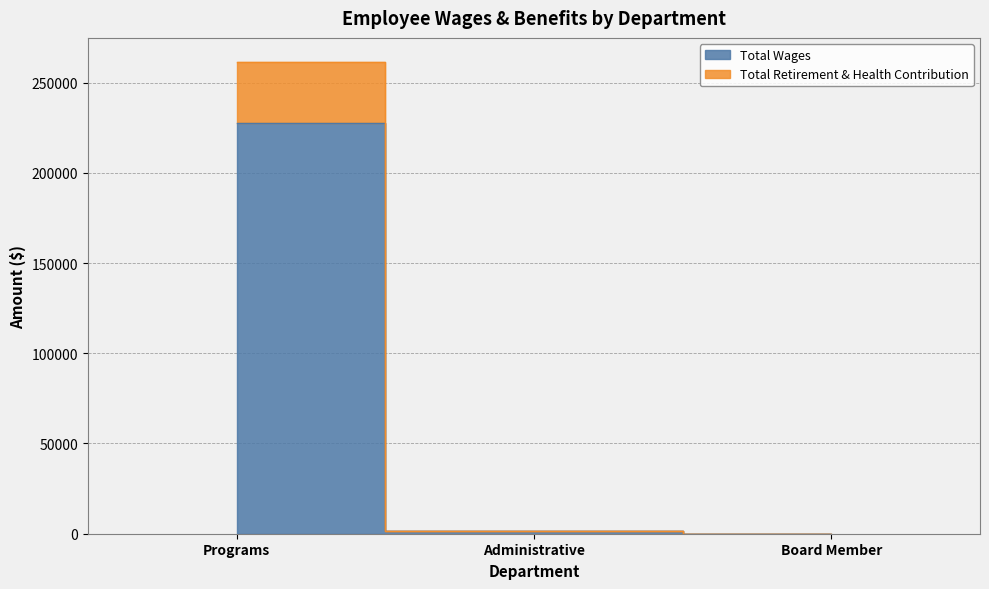

What is the label of the 1st point from the left?

Programs